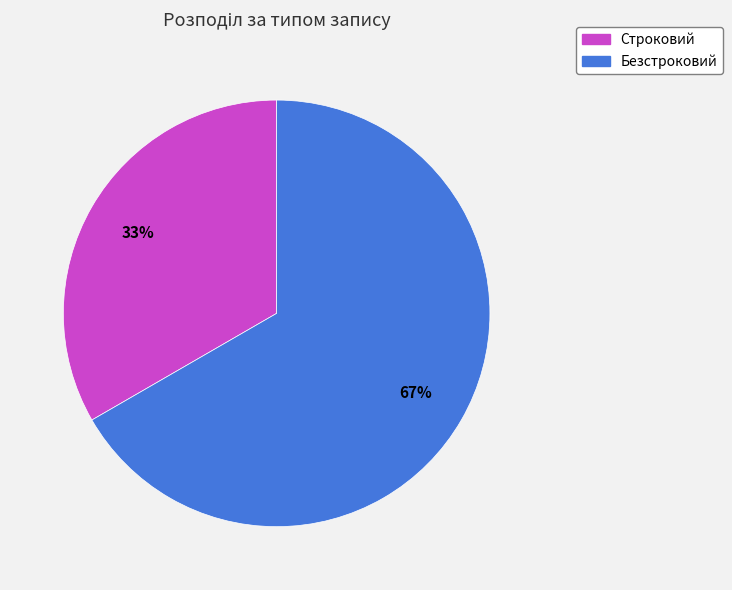

Is the sum of Безстроковий and Строковий greater than half?

Yes